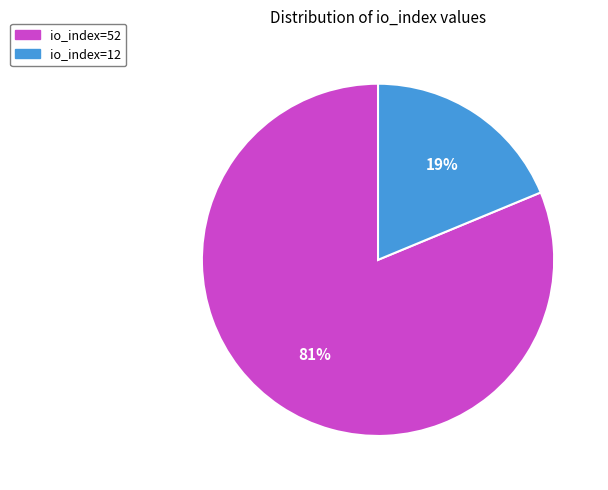

What is the smallest slice in the pie chart?

io_index=12